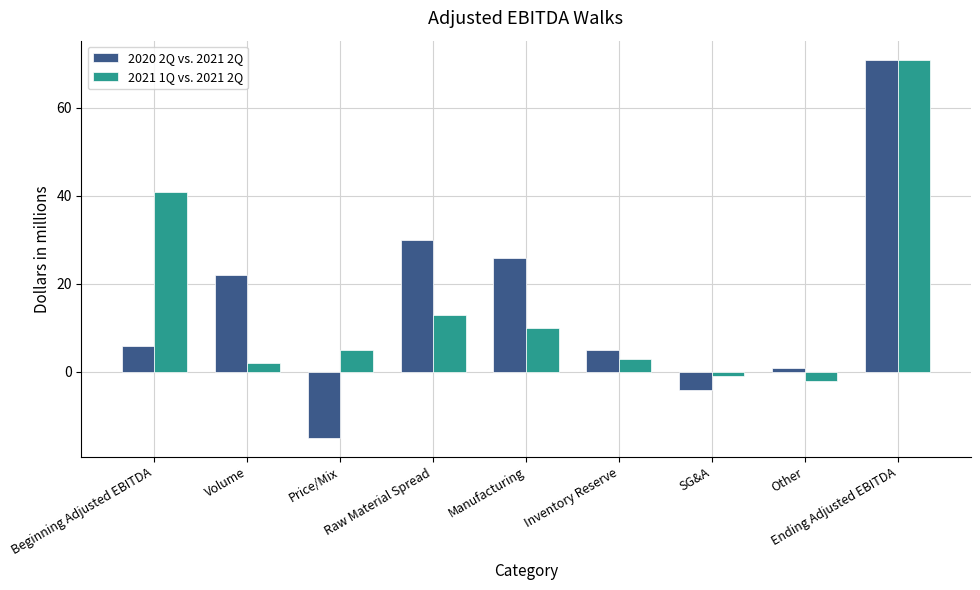

What is the label of the 5th bar from the right?

Manufacturing